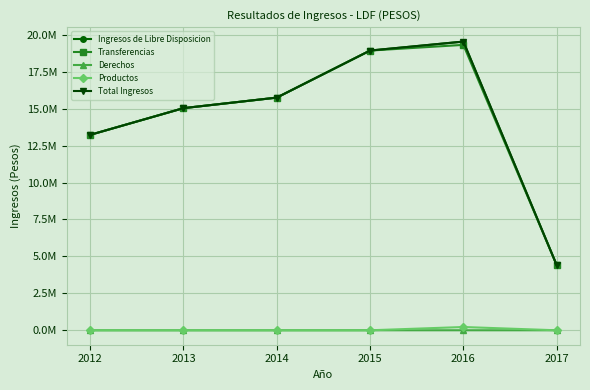

What is the difference between the maximum and minimum values in the Ingresos de Libre Disposicion series?

15125897.2